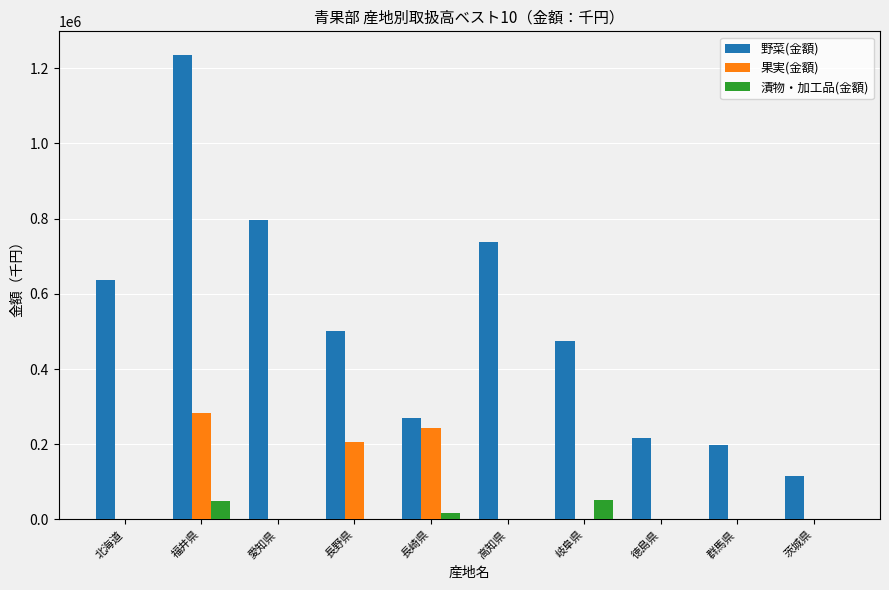

How many groups of bars are there?

10